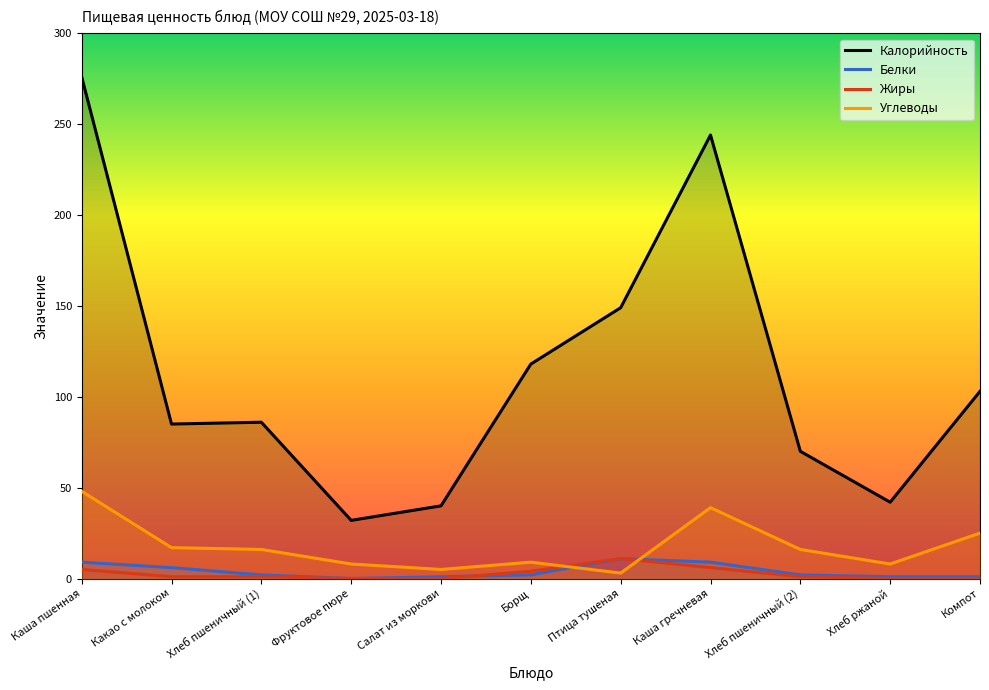

Reading left to right, extract all data points from this chart.

Калорийность: Каша пшенная=276	Какао с молоком=85	Хлеб пшеничный (1)=86	Фруктовое пюре=32	Салат из моркови=40	Борщ=118	Птица тушеная=149	Каша гречневая=244	Хлеб пшеничный (2)=70	Хлеб ржаной=42	Компот=103
Белки: Каша пшенная=9	Какао с молоком=6	Хлеб пшеничный (1)=2	Фруктовое пюре=0	Салат из моркови=1	Борщ=2	Птица тушеная=11	Каша гречневая=9	Хлеб пшеничный (2)=2	Хлеб ржаной=1	Компот=1
Жиры: Каша пшенная=5	Какао с молоком=1	Хлеб пшеничный (1)=1	Фруктовое пюре=0	Салат из моркови=0	Борщ=4	Птица тушеная=11	Каша гречневая=6	Хлеб пшеничный (2)=1	Хлеб ржаной=0	Компот=0
Углеводы: Каша пшенная=48	Какао с молоком=17	Хлеб пшеничный (1)=16	Фруктовое пюре=8	Салат из моркови=5	Борщ=9	Птица тушеная=3	Каша гречневая=39	Хлеб пшеничный (2)=16	Хлеб ржаной=8	Компот=25